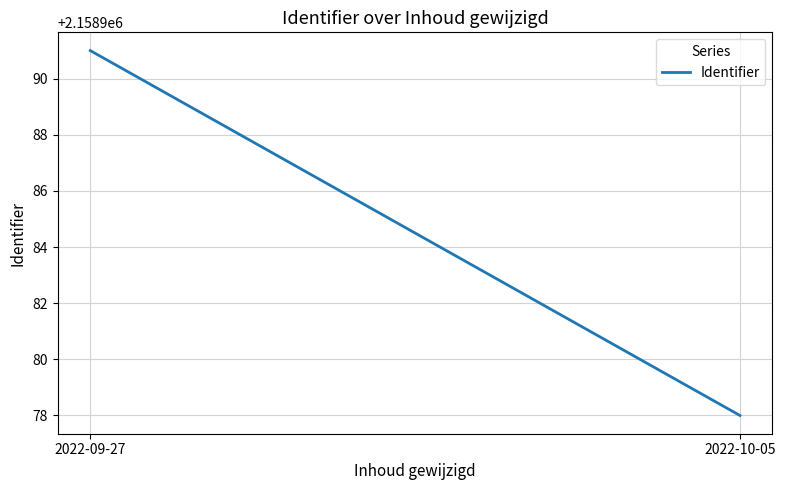

What is the smallest value displayed?

2158978